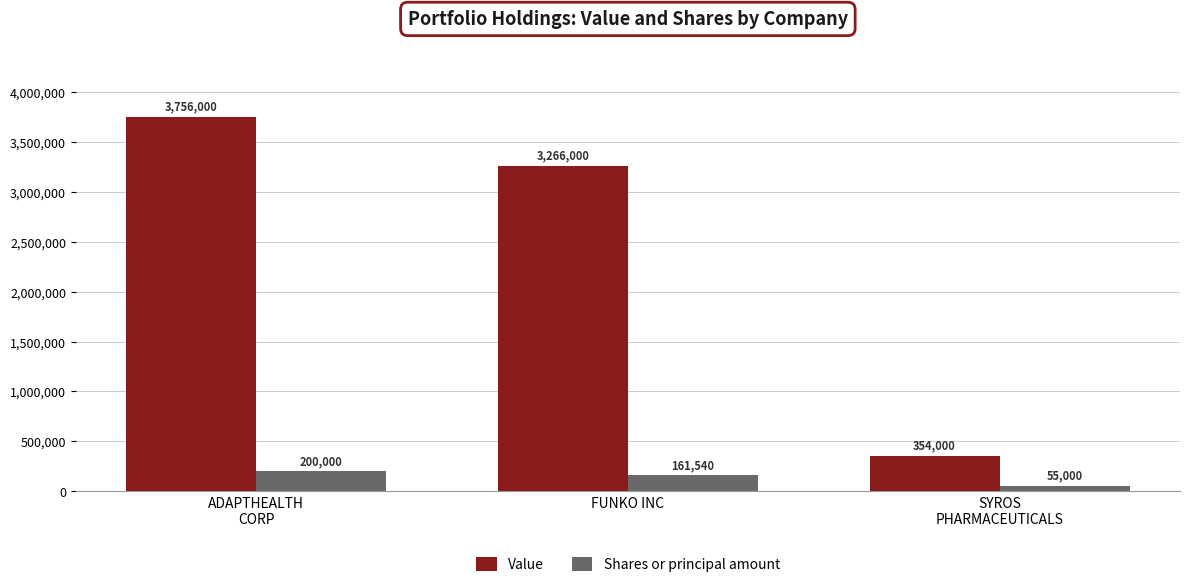

At which category is the sum across all series the highest?

ADAPTHEALTH
CORP